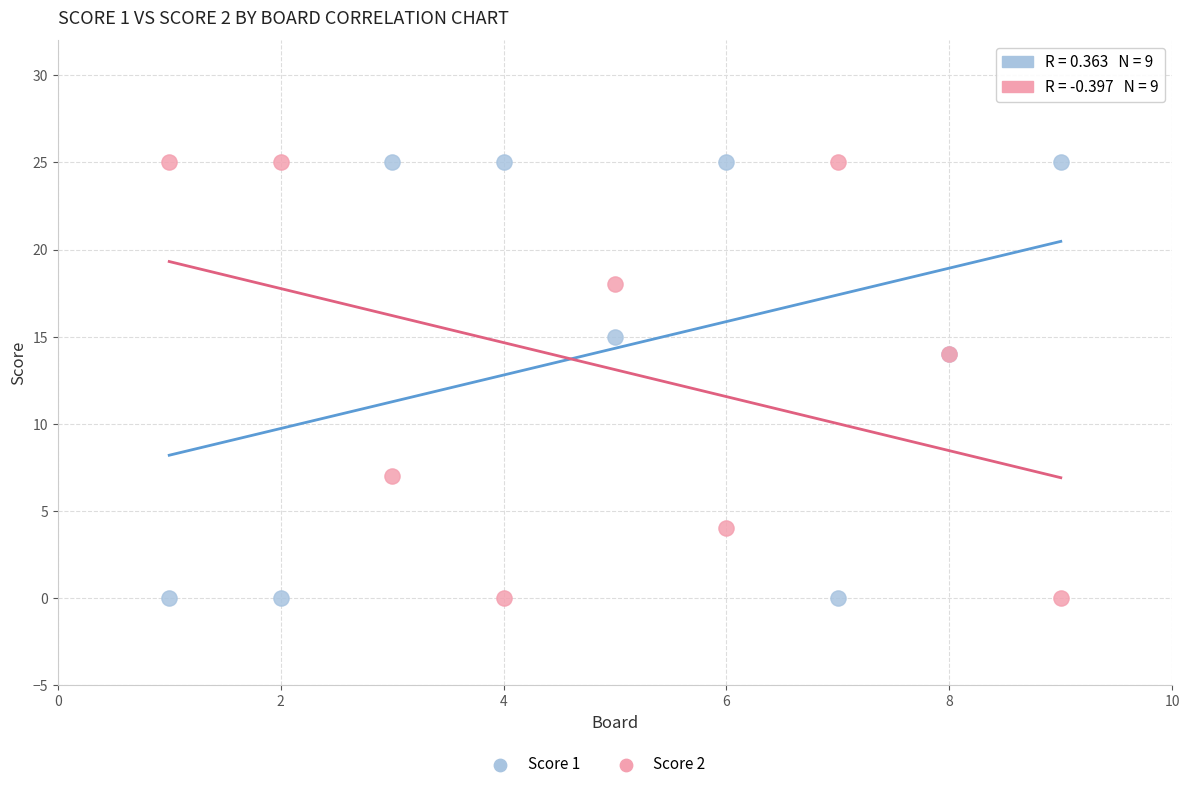

What is the X range (max minus min) for the scatter plot?

8